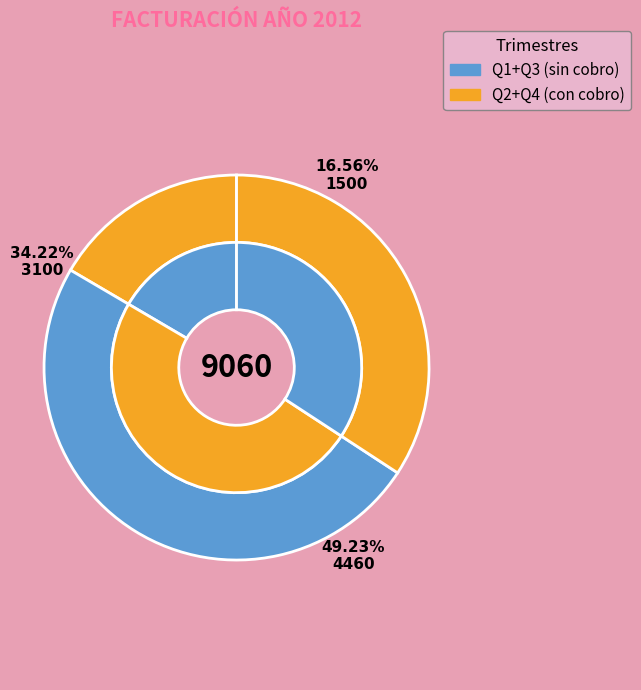

Does any single category account for the majority?

No